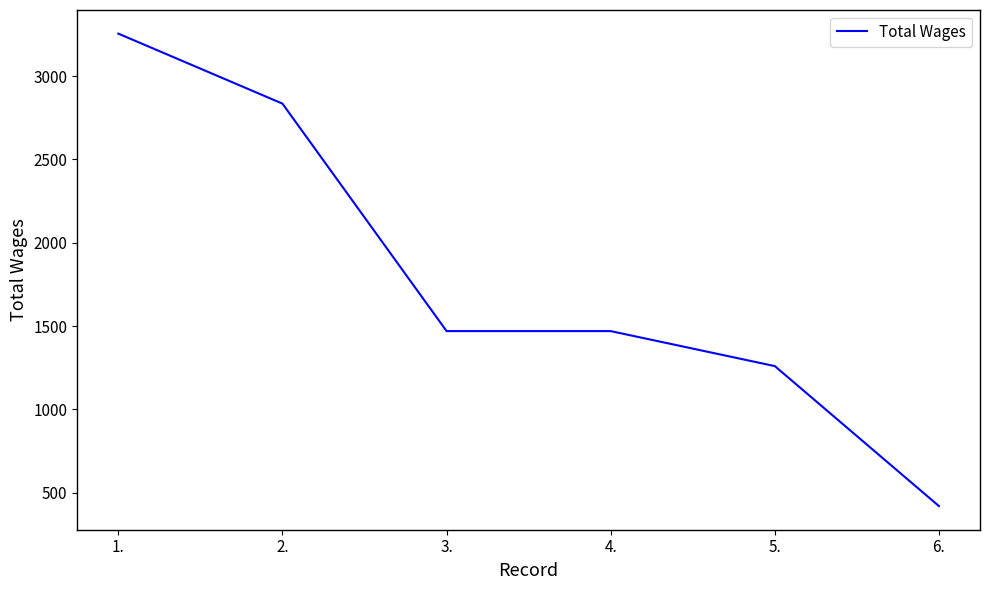

True or false: the data shows 264 at 6..

False